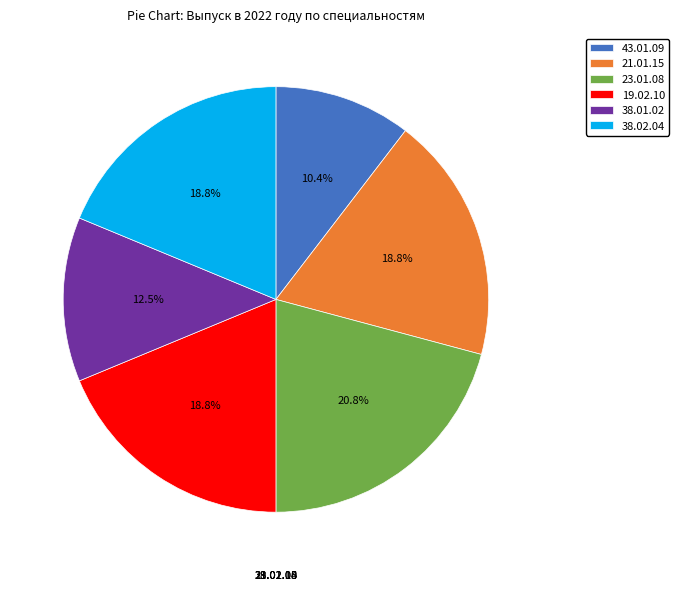

To the nearest percent, what is the combined percentage of 38.02.04 and 23.01.08?

40%